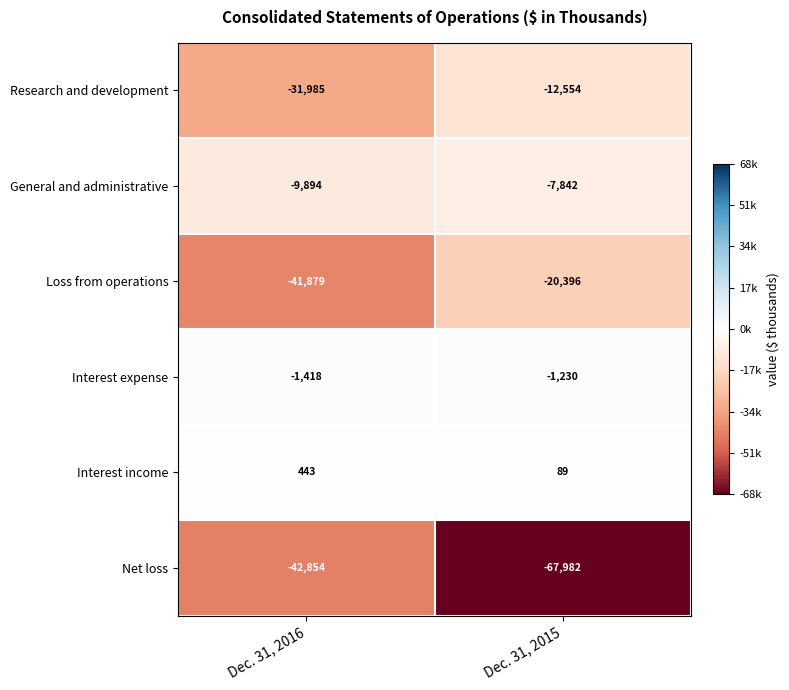

Between Dec. 31, 2016 and Dec. 31, 2015, which series saw the biggest shift?

Net loss